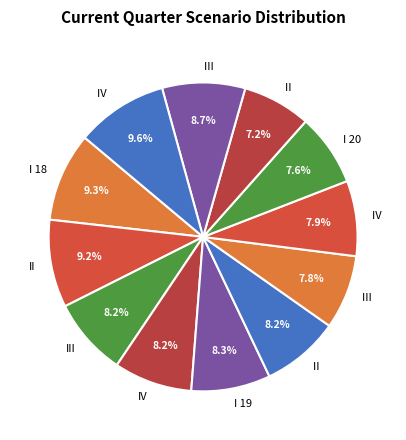

What is the largest slice in the pie chart?

IV  